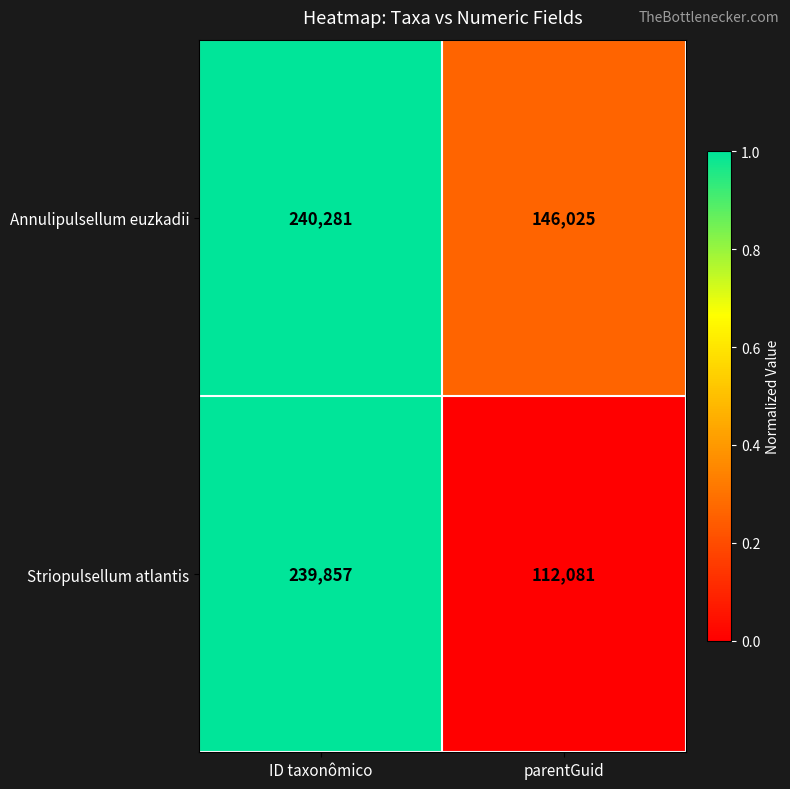

Is it true that Striopulsellum atlantis equals 239857 at ID taxonômico?

True